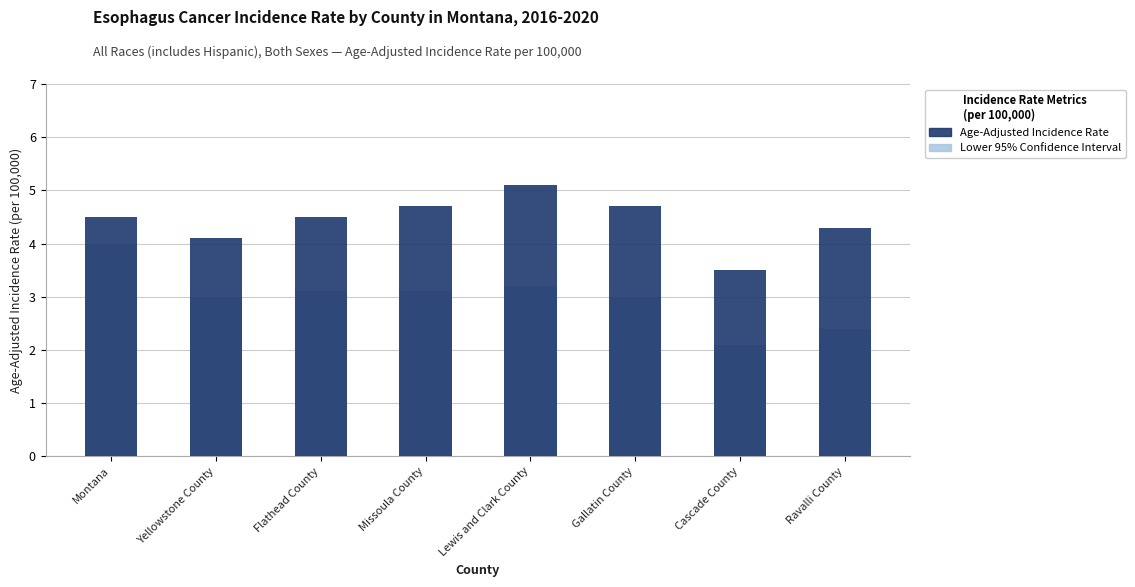

Reading left to right, transcribe all the data shown in this chart.

Age-Adjusted Incidence Rate: Montana=4.5	Yellowstone County=4.1	Flathead County=4.5	Missoula County=4.7	Lewis and Clark County=5.1	Gallatin County=4.7	Cascade County=3.5	Ravalli County=4.3
Lower 95% Confidence Interval: Montana=4.0	Yellowstone County=3.0	Flathead County=3.1	Missoula County=3.1	Lewis and Clark County=3.2	Gallatin County=3.0	Cascade County=2.1	Ravalli County=2.4